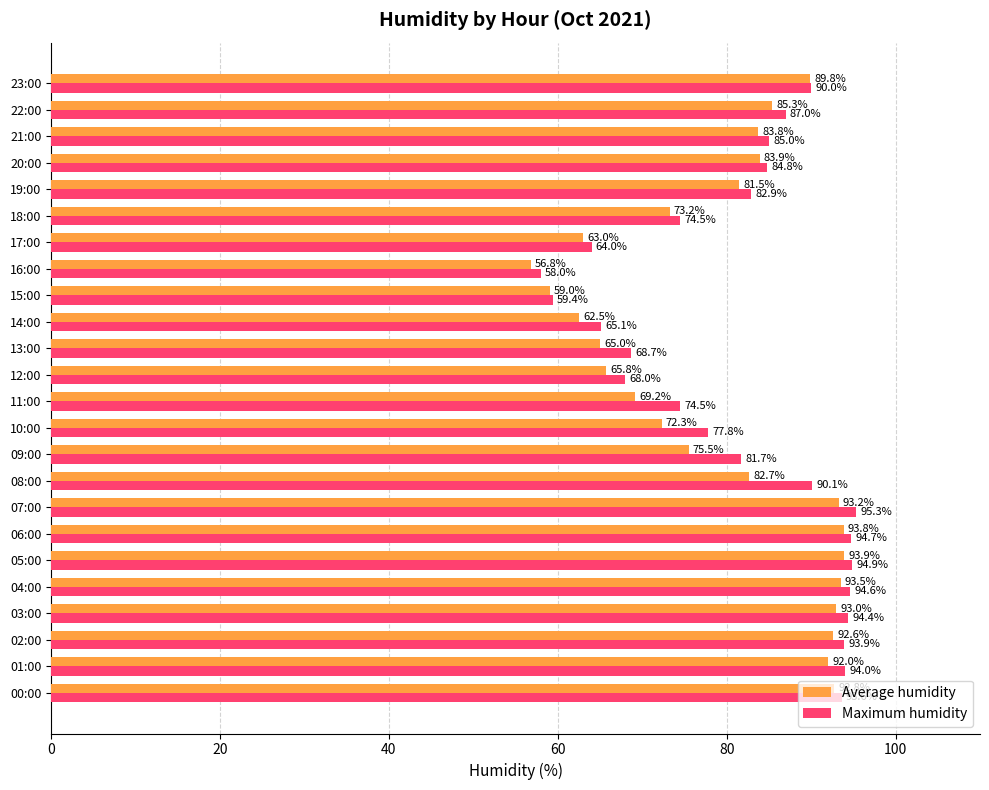

Which series has the largest total across all categories?

Maximum humidity